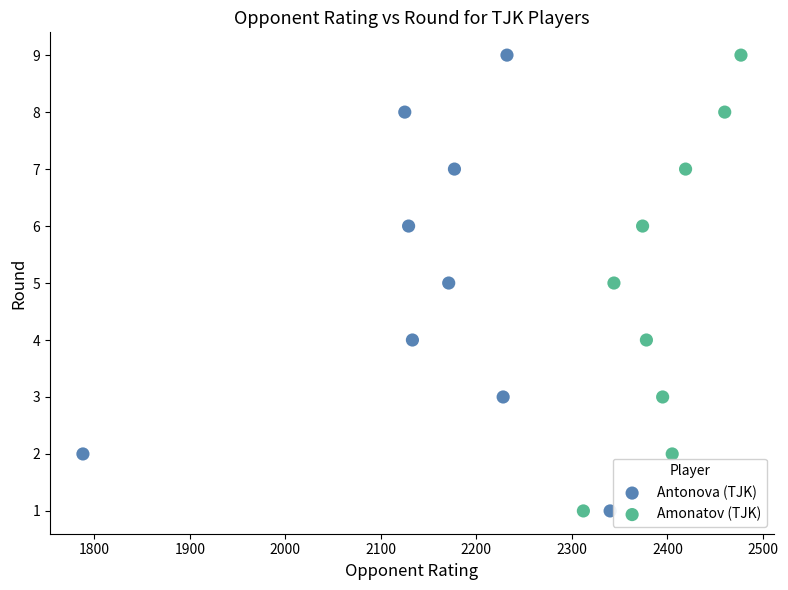

What are all the series names shown in the legend?

Antonova (TJK), Amonatov (TJK)